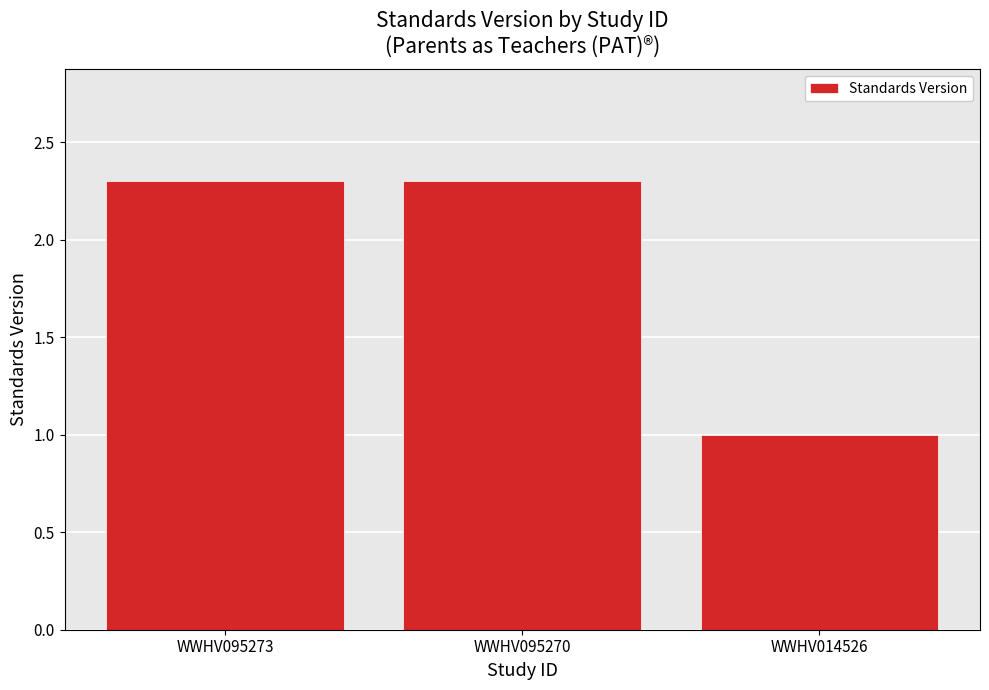

Reading left to right, extract all data points from this chart.

2.3	2.3	1.0